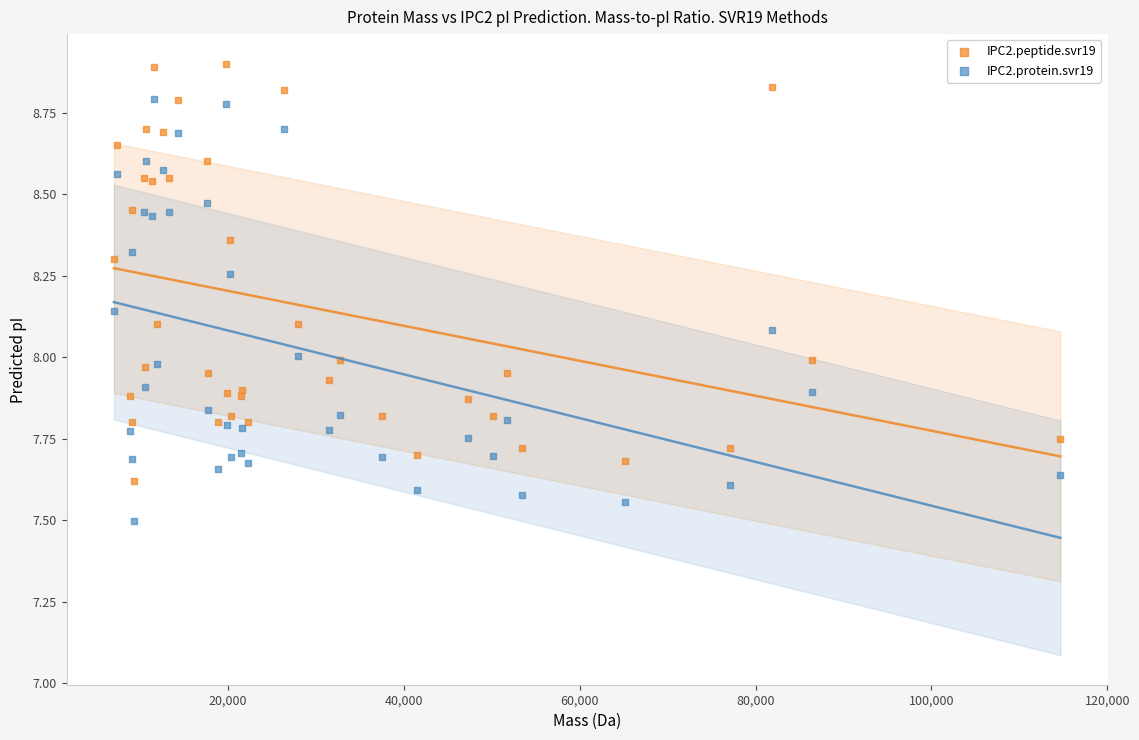

What is the X range (max minus min) for the scatter plot?

107639.7